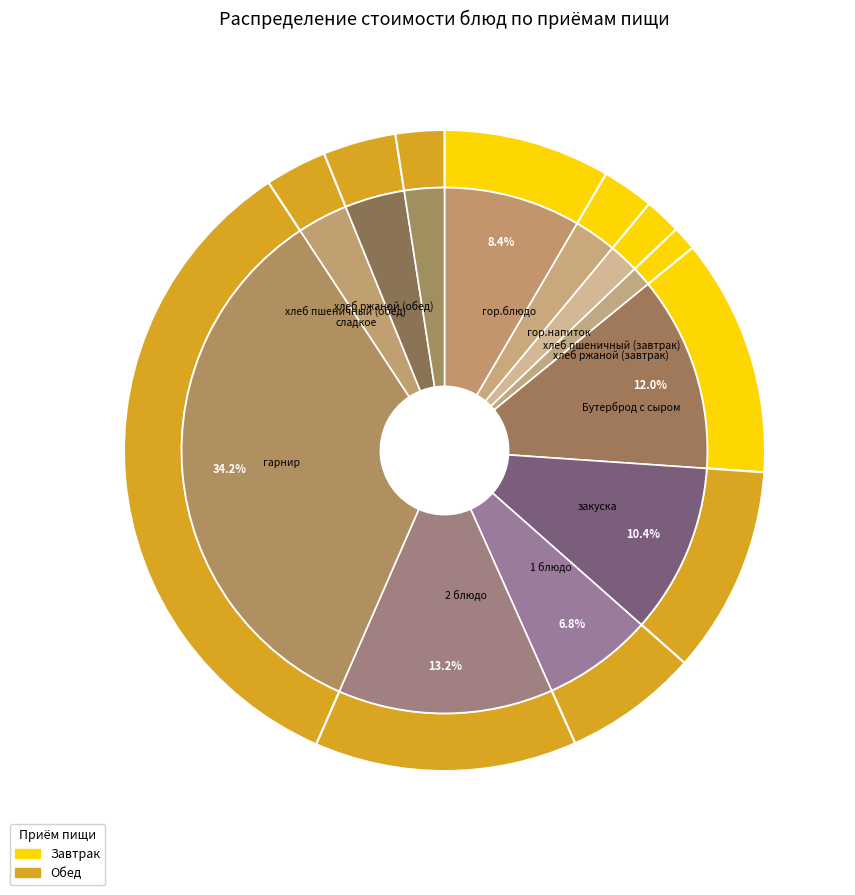

Between Бутерброд с сыром and хлеб пшеничный (завтрак), which is larger?

Бутерброд с сыром